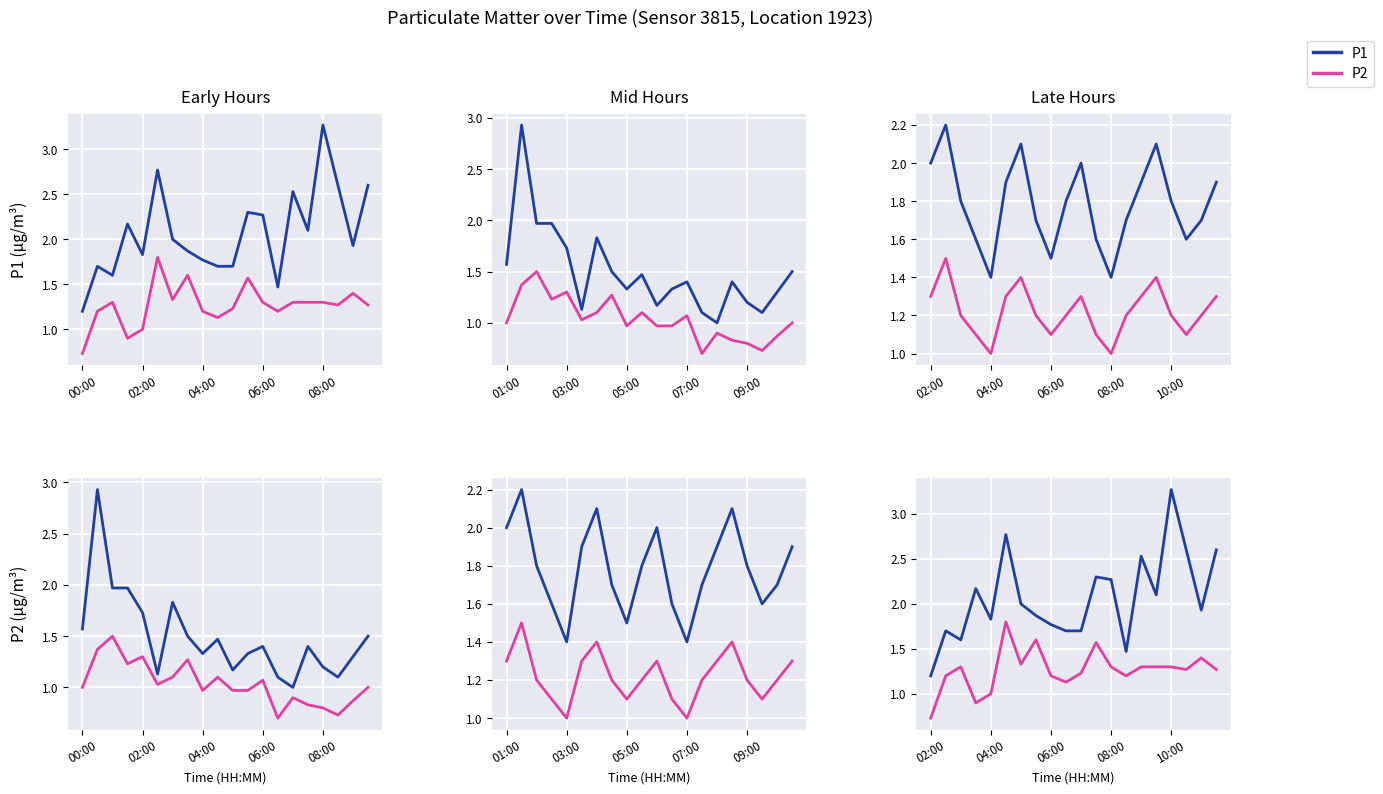

True or false: P1 has more than 1 interior local peaks.

True